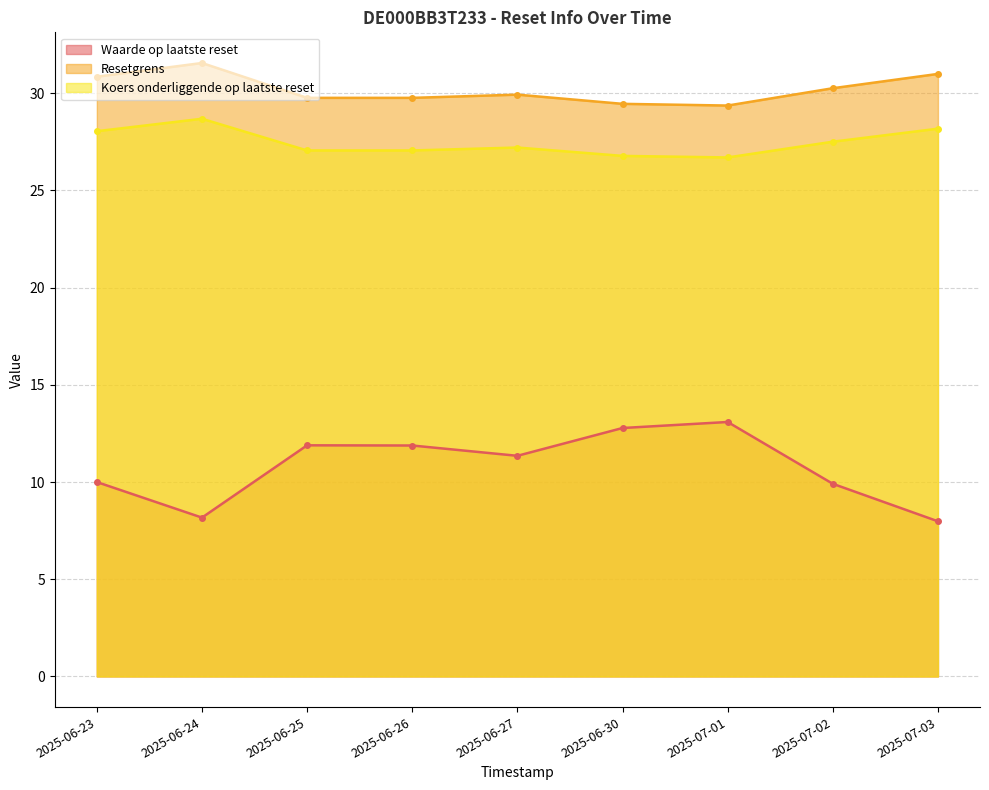

At which category is the sum across all series the highest?

2025-07-01